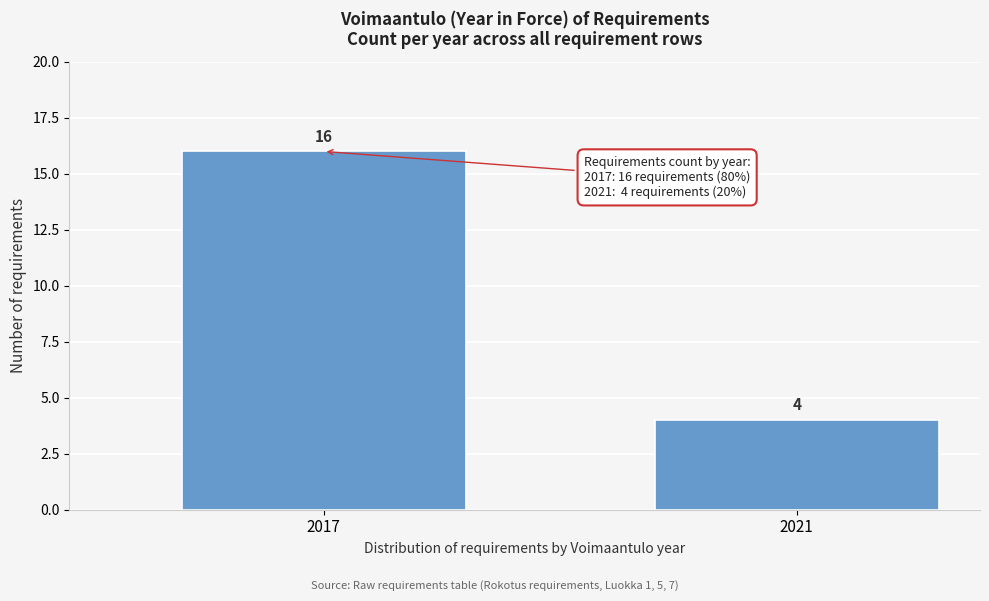

Reading left to right, list all the values displayed in this chart.

16	4